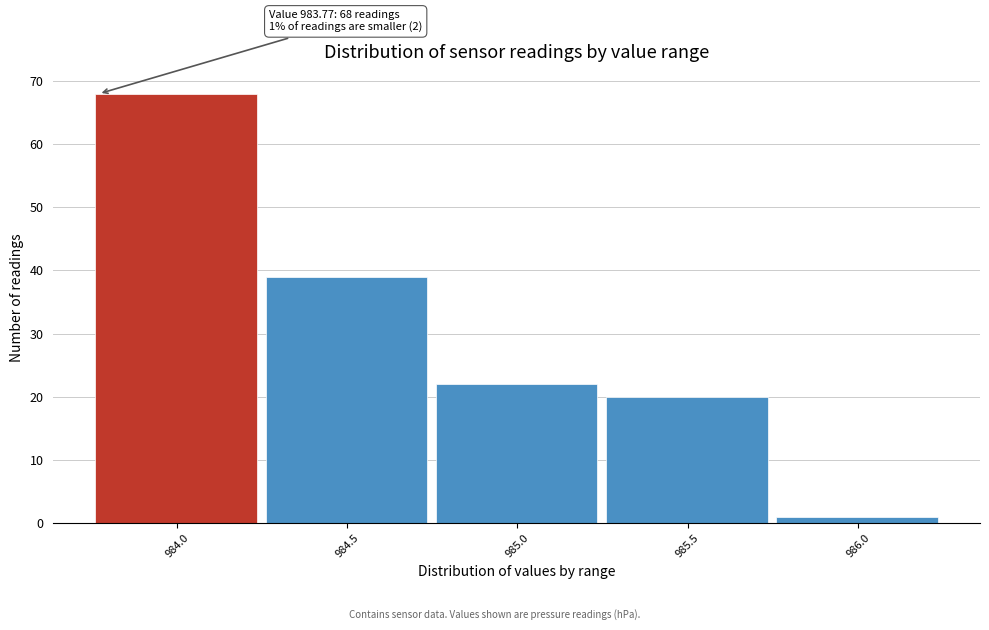

Which range on the x-axis has the tallest bar?

983.76 to 984.26